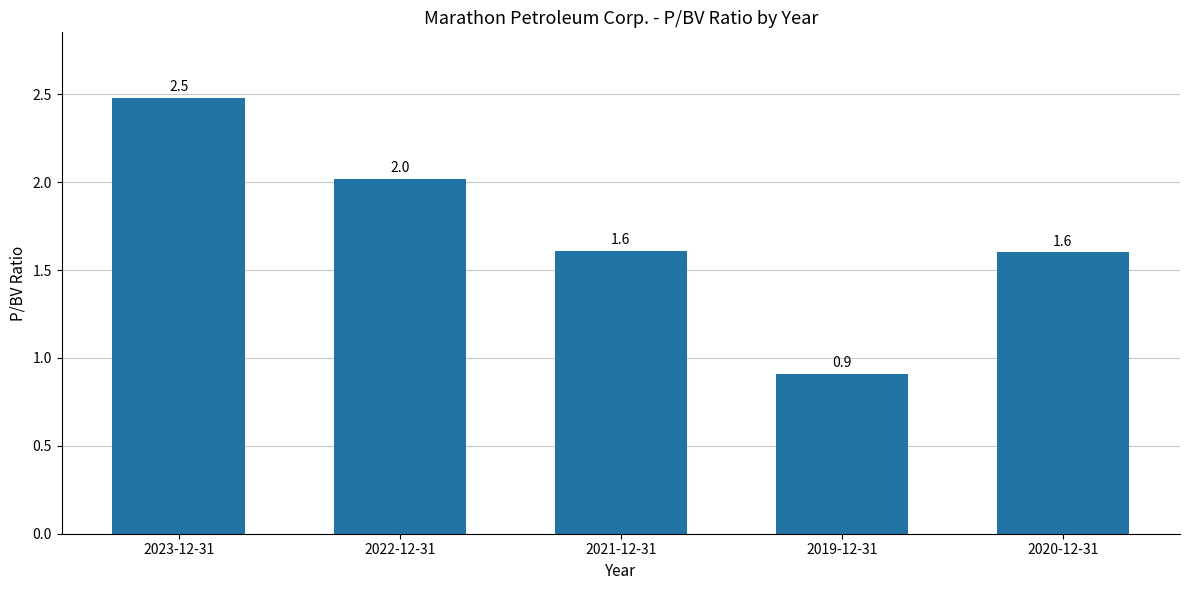

What is the ratio of the value at 2022-12-31 to the value at 2021-12-31?

1.3